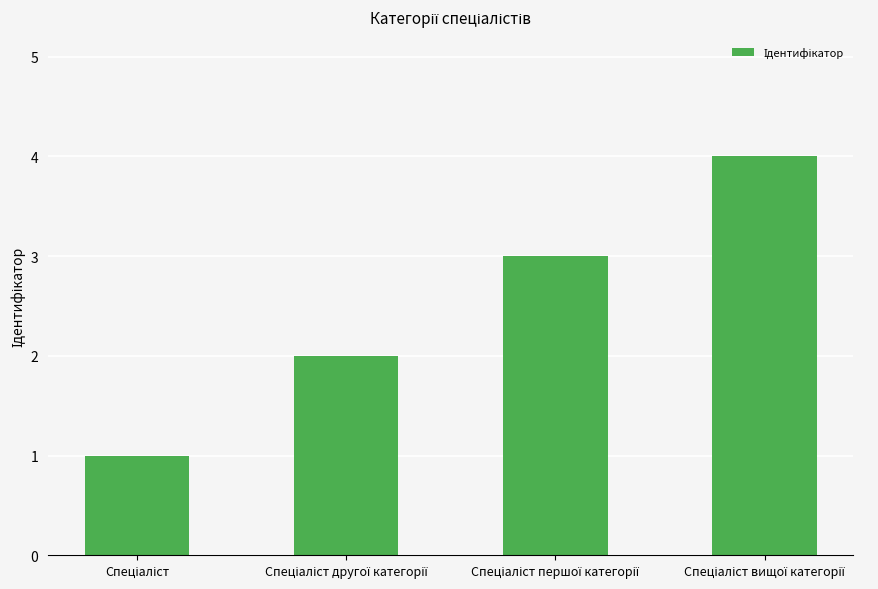

What is the greatest value displayed?

4